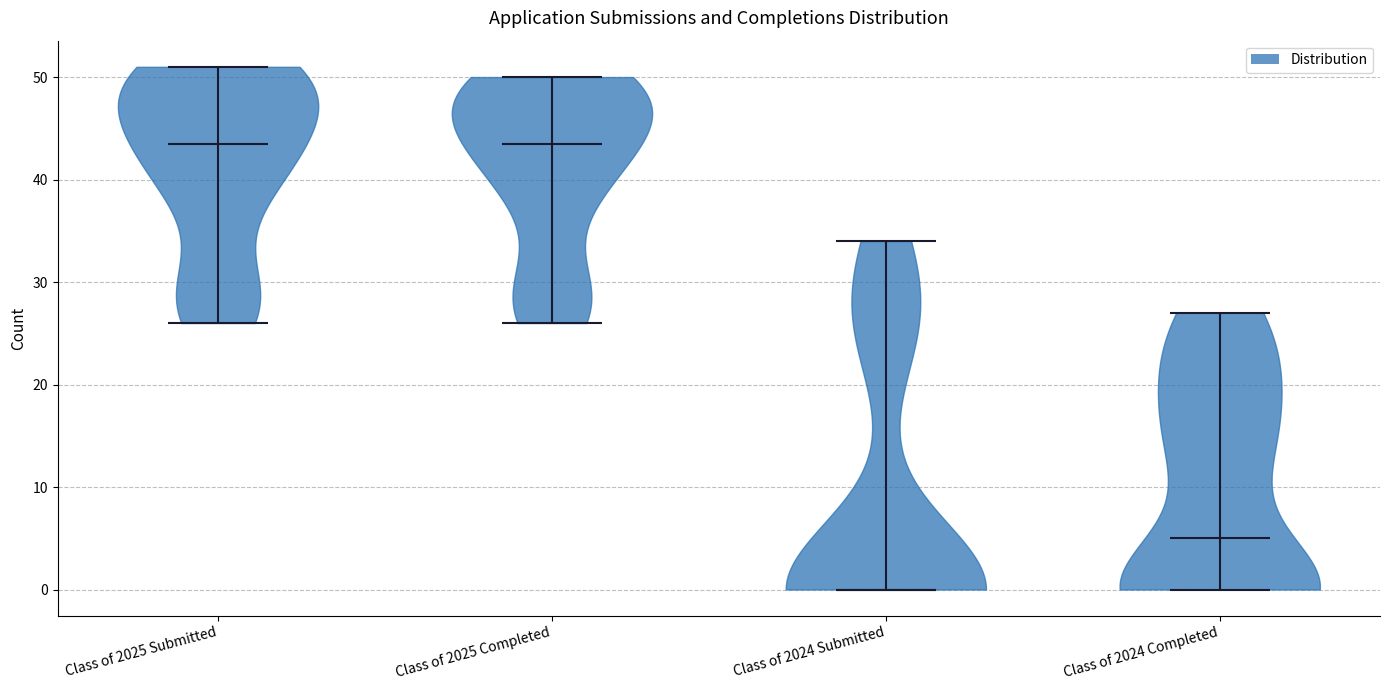

What is the lowest point the violin for Class of 2024 Completed reaches on the y-axis? The values are not printed on the chart, so give them approximately, as read against the axis.

0